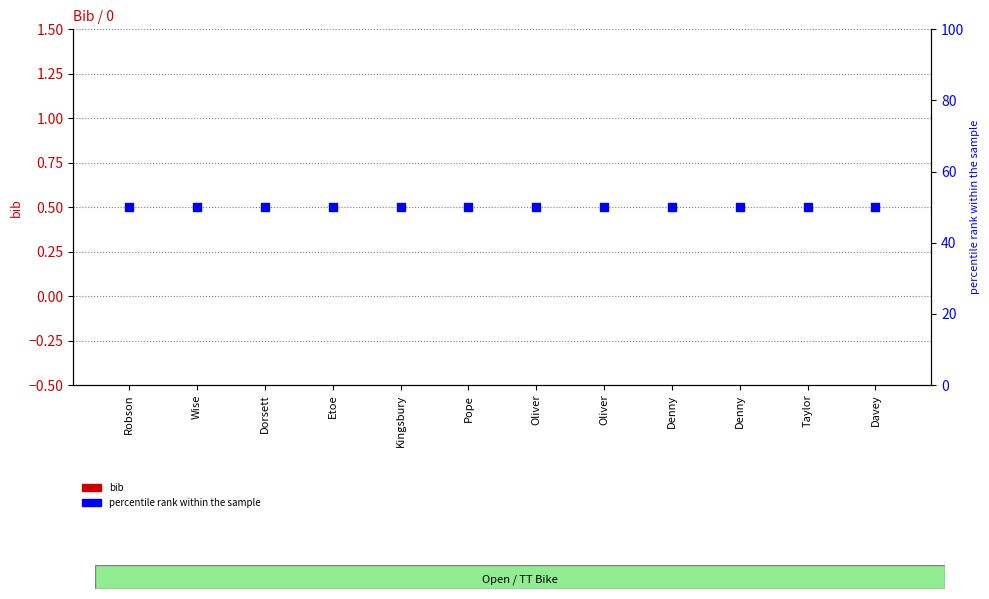

Is the value of bib at Etoe greater than the value of percentile rank within the sample at Robson?

No